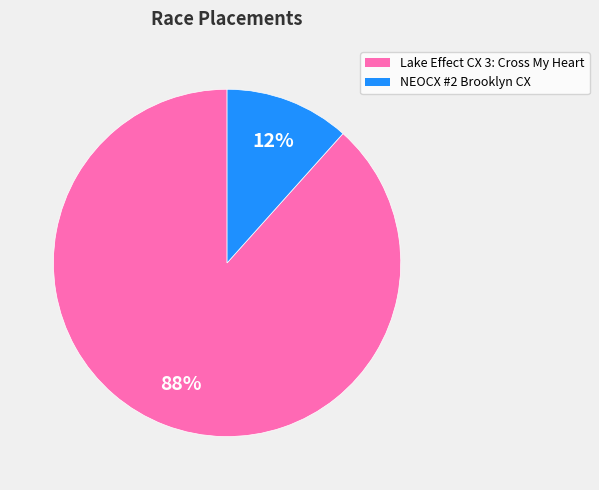

To the nearest percent, what is the combined percentage of NEOCX #2 Brooklyn CX and Lake Effect CX 3: Cross My Heart?

100%